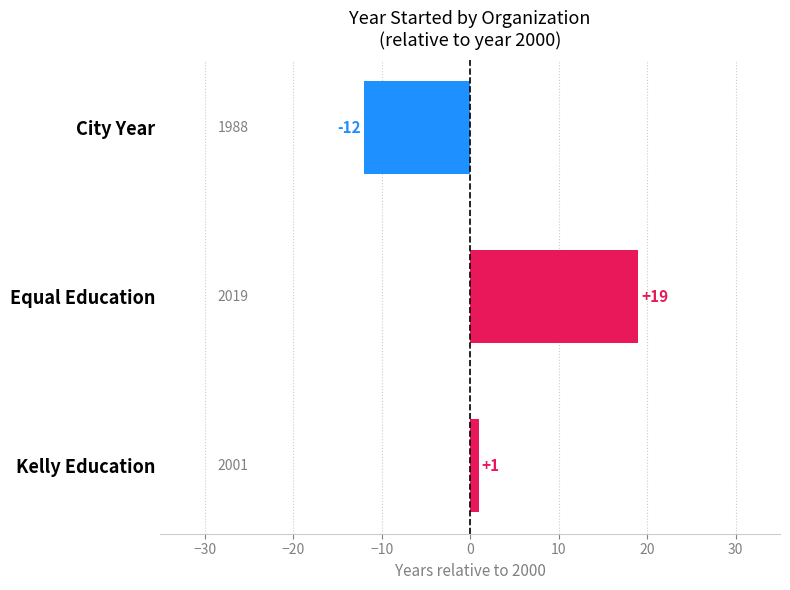

Reading top to bottom, extract all data points from this chart.

City Year=-12	Equal Education=19	Kelly Education=1